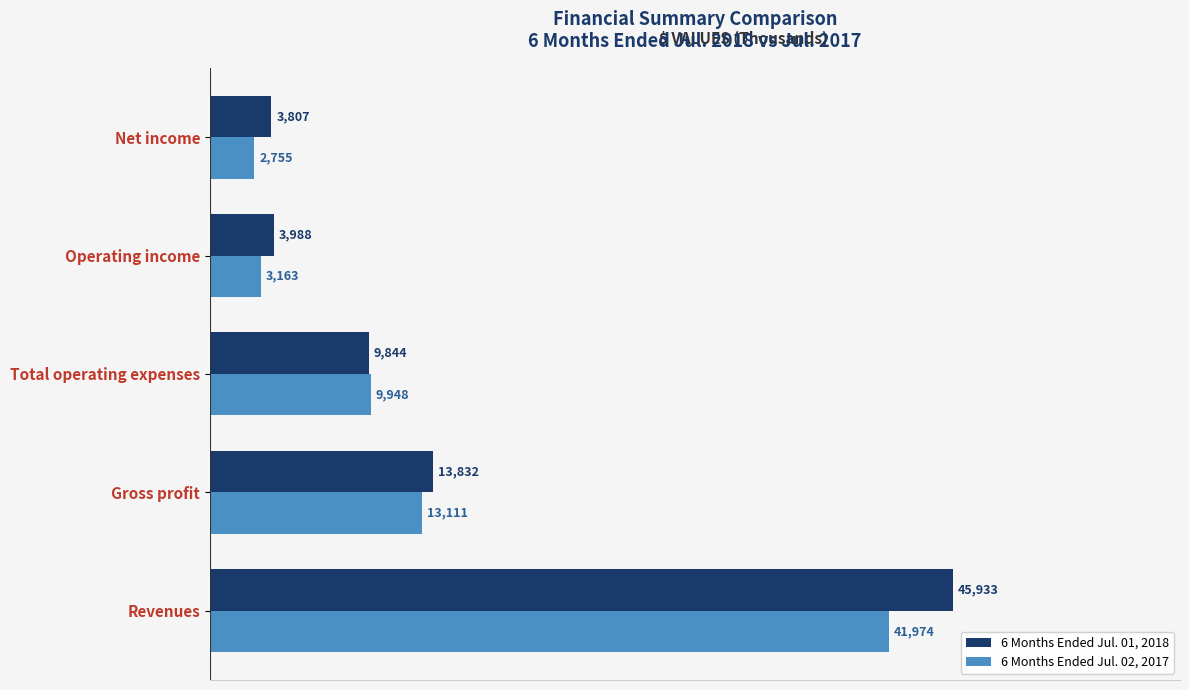

What is the average value of the 6 Months Ended Jul. 02, 2017 series?

14190